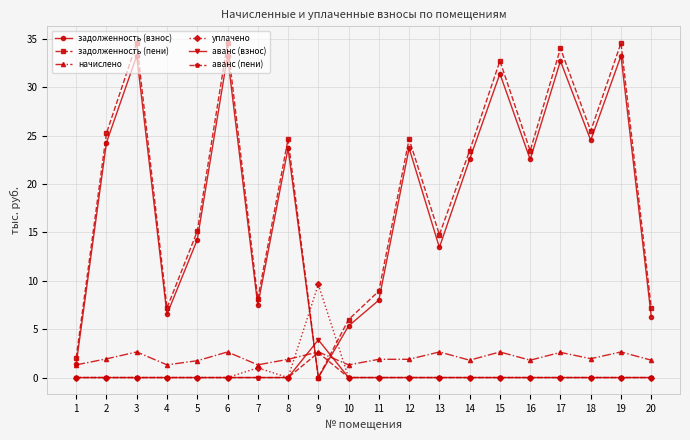

Between 3 and 12, which series saw the biggest shift?

задолженность (пени)